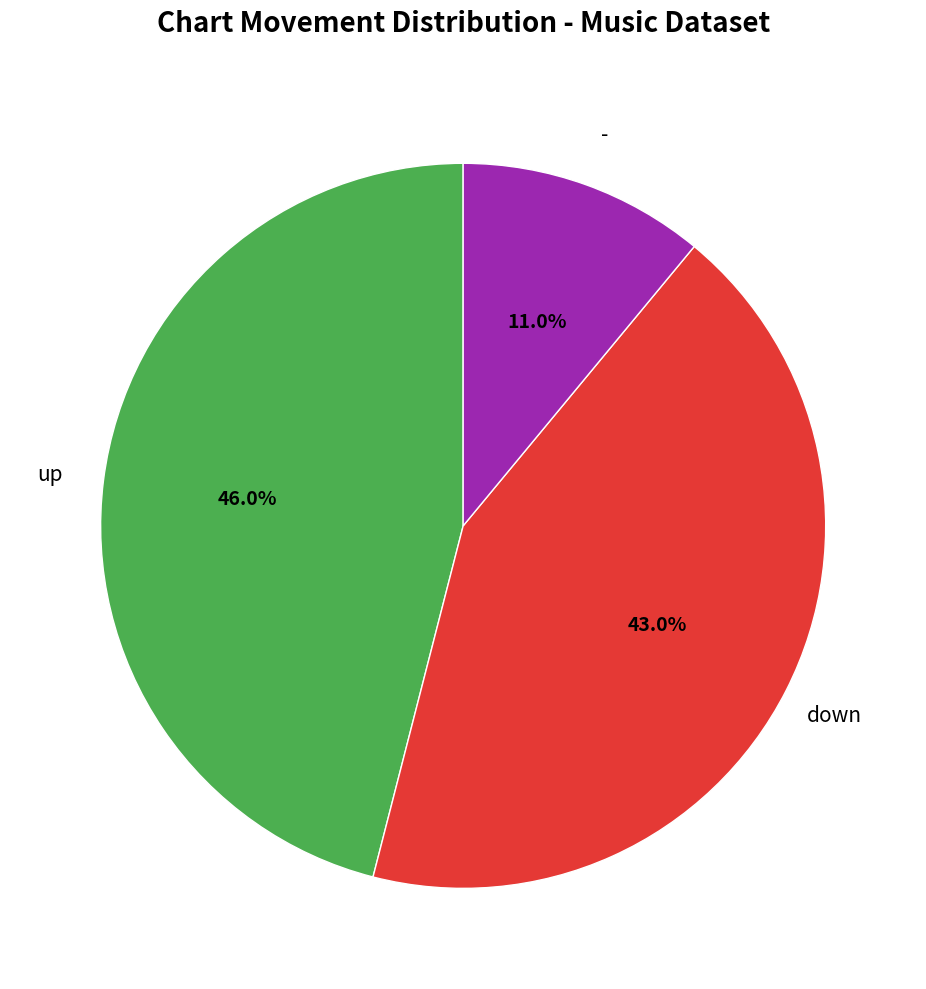

Is there a majority slice in this chart?

No